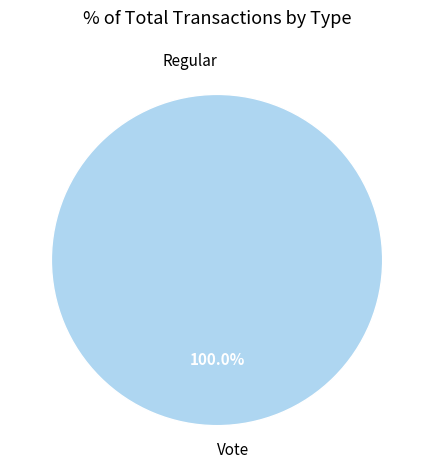

Count the number of slices in the pie.

2